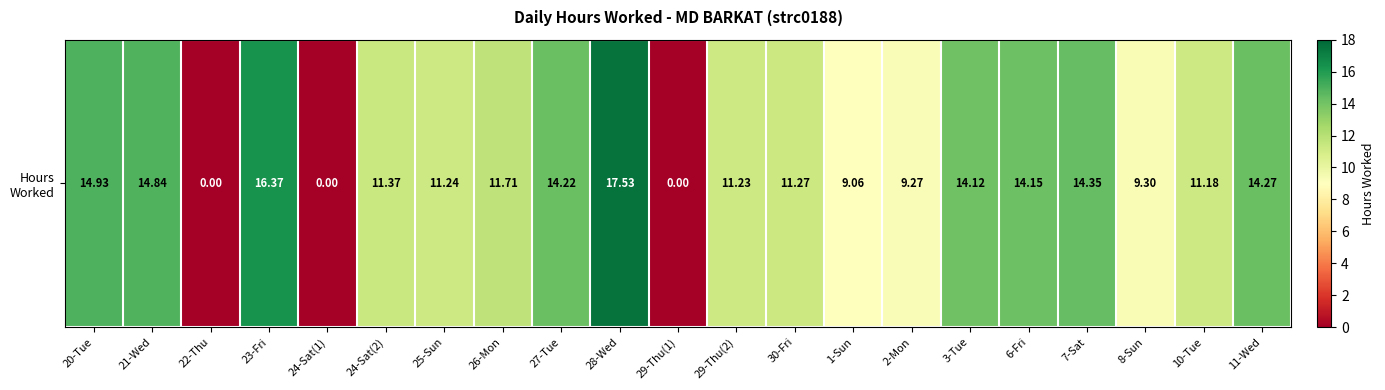

How many values are above zero?

18